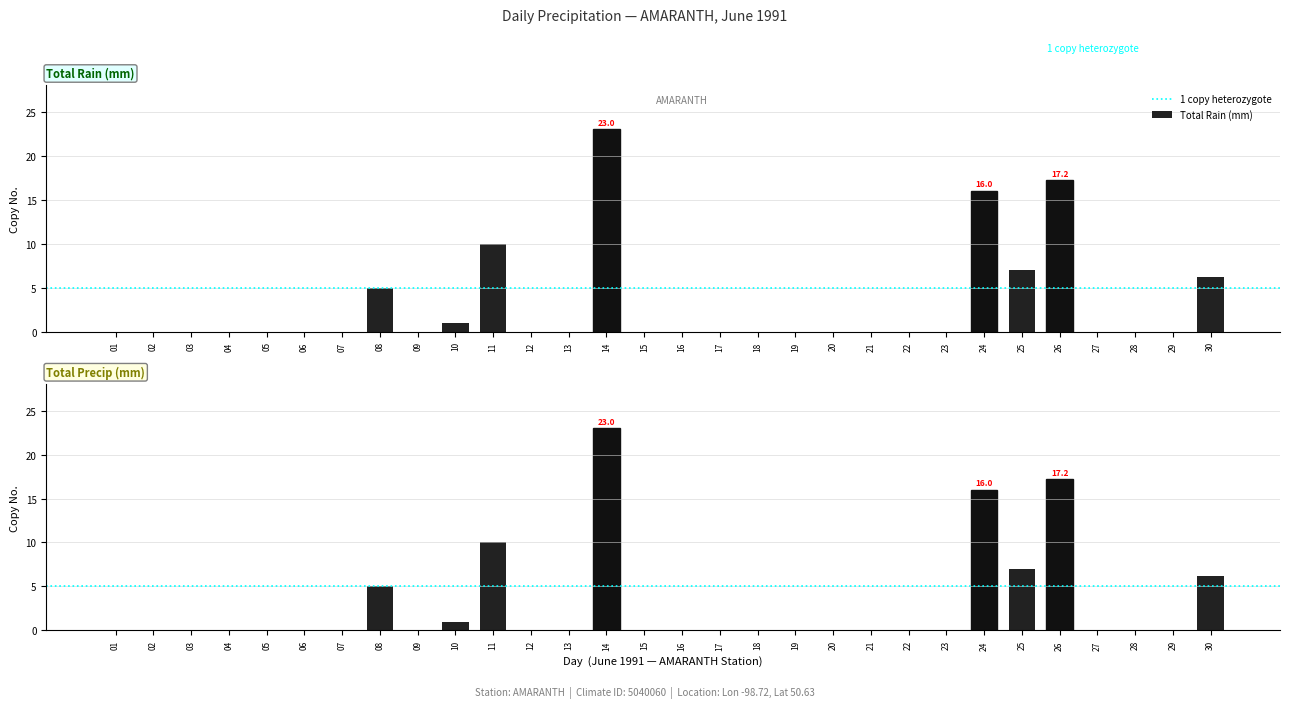

Which has a higher value, 03 or 09?

03